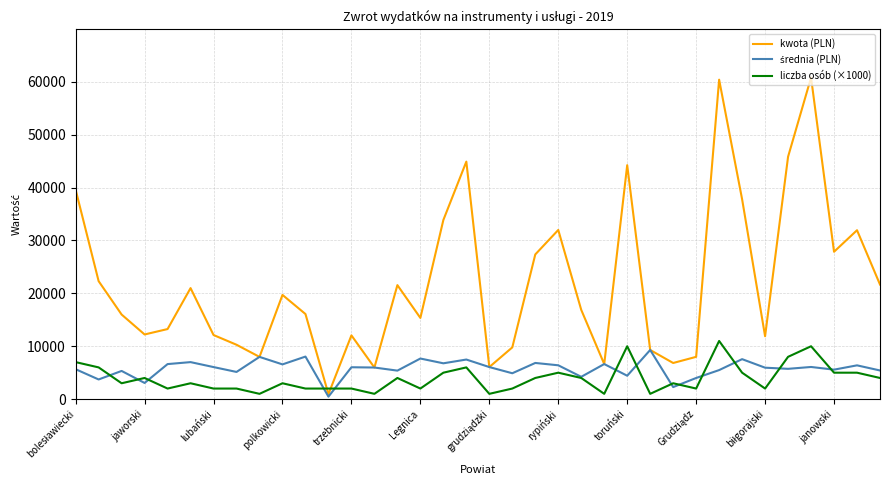

Which series has the largest total across all categories?

kwota (PLN)